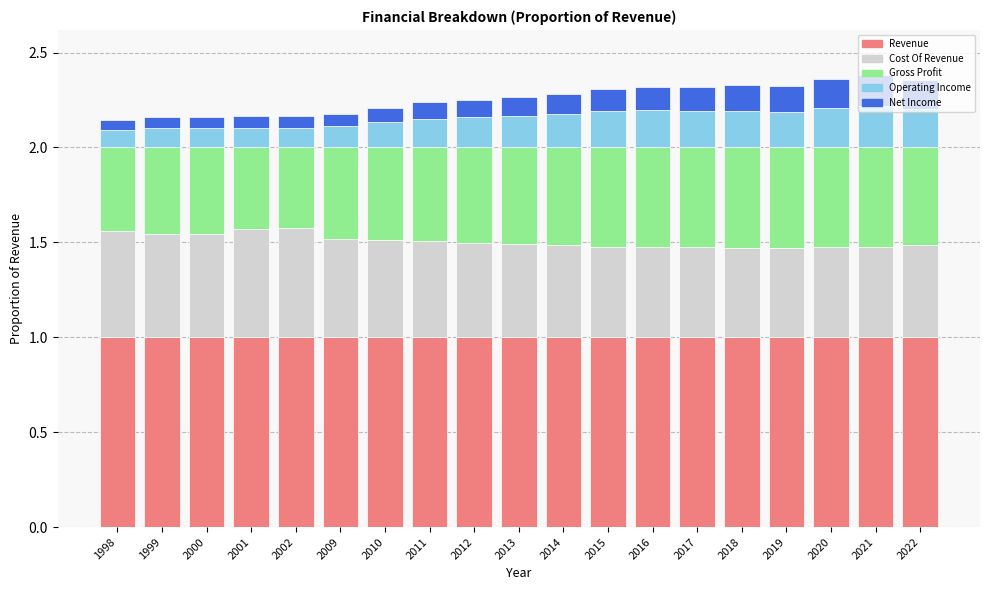

What is the lowest value of the Revenue series?

1.0